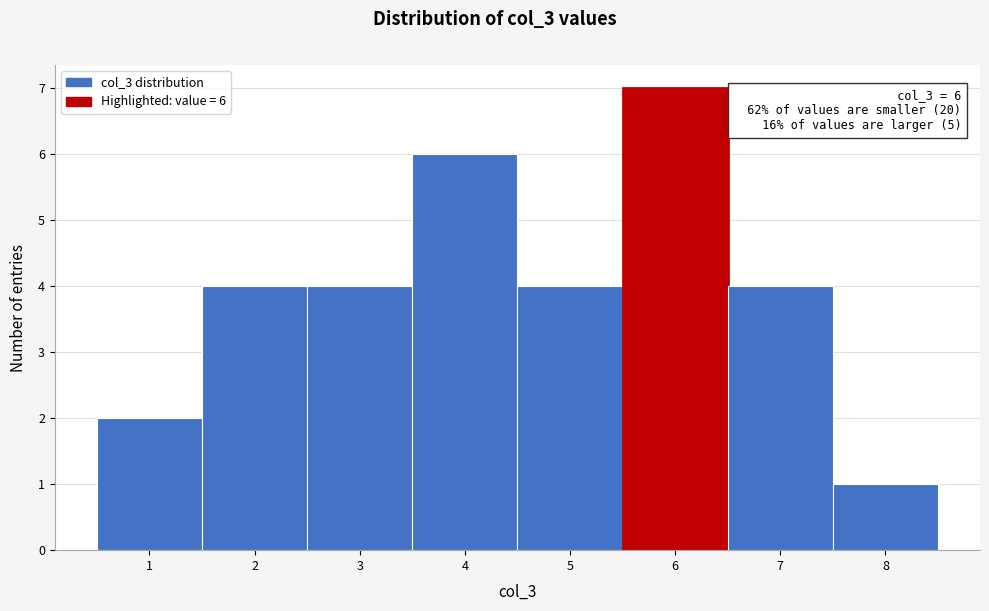

Over which range of the x-axis is the bar tallest?

5.5 to 6.5